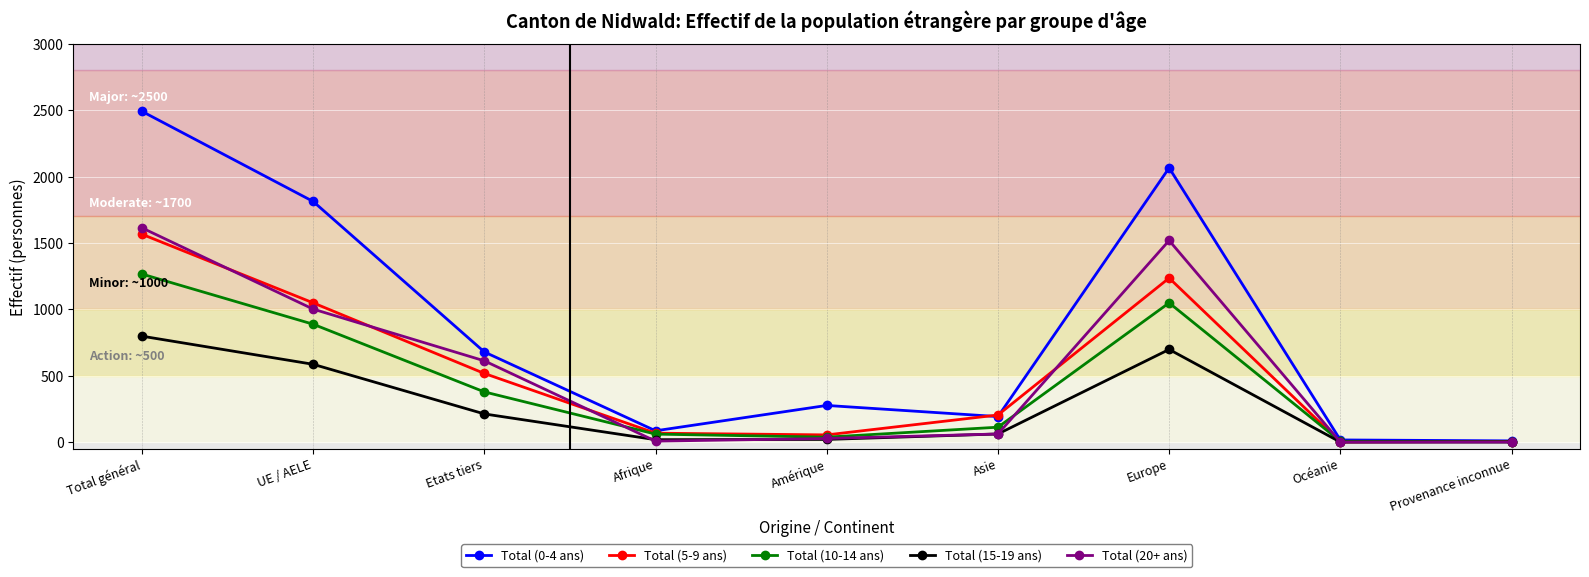

How many categories are shown in the chart?

9